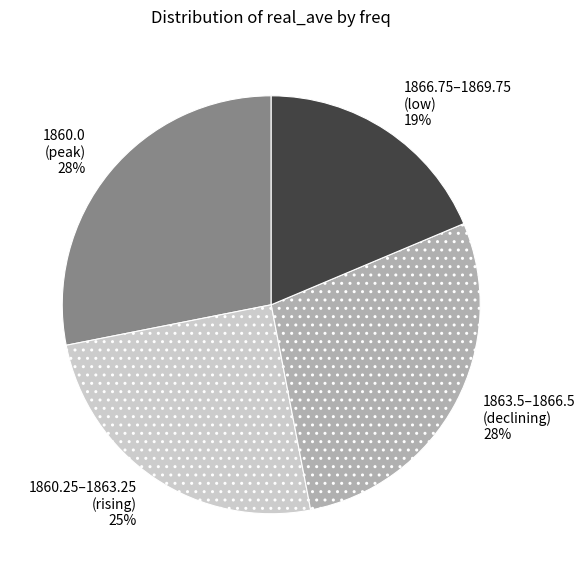

To the nearest percent, what is the combined percentage of 1860.0 (peak) and 1866.75–1869.75 (low)?

47%